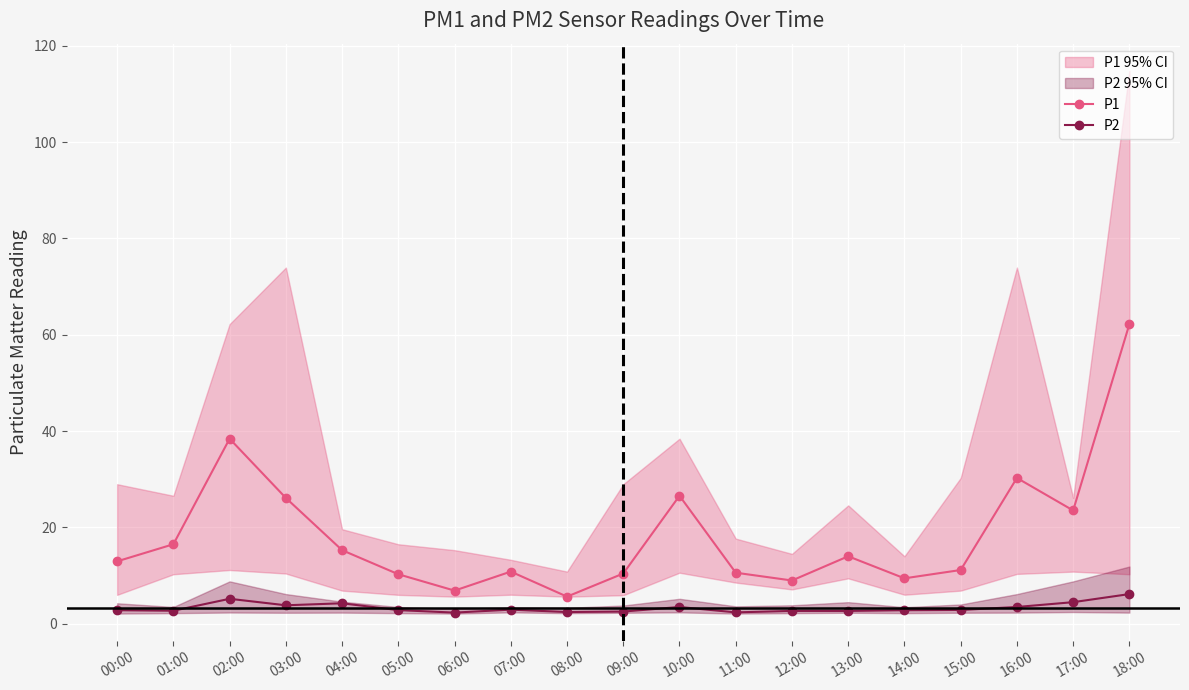

What is the difference between the maximum and minimum values in the P1 series?

56.6